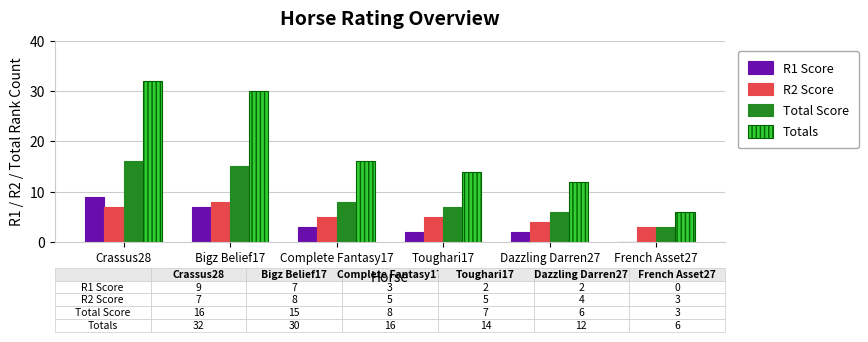

The value of Totals at Bigz Belief17 is 30. True or false?

True